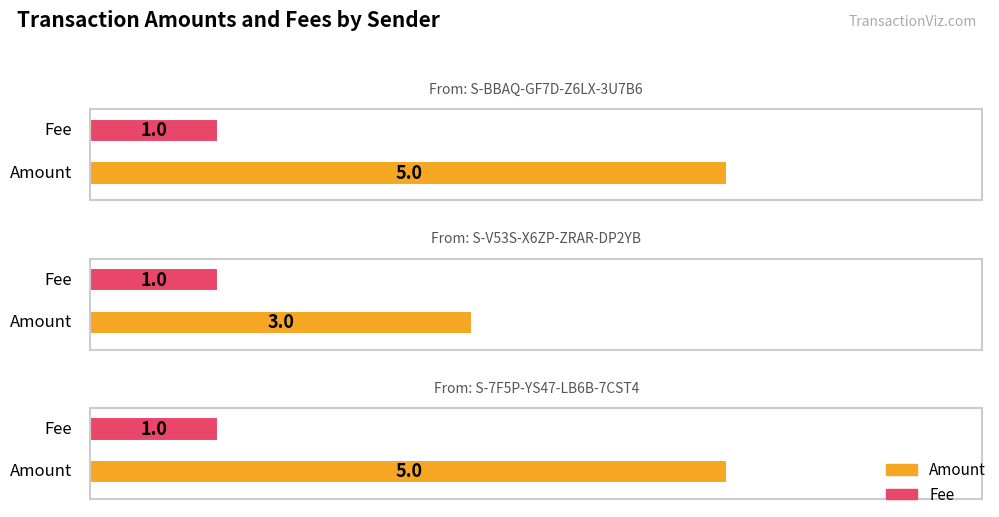

The value of Amount at S-7F5P-YS47-LB6B-7CST4 is 5. True or false?

True